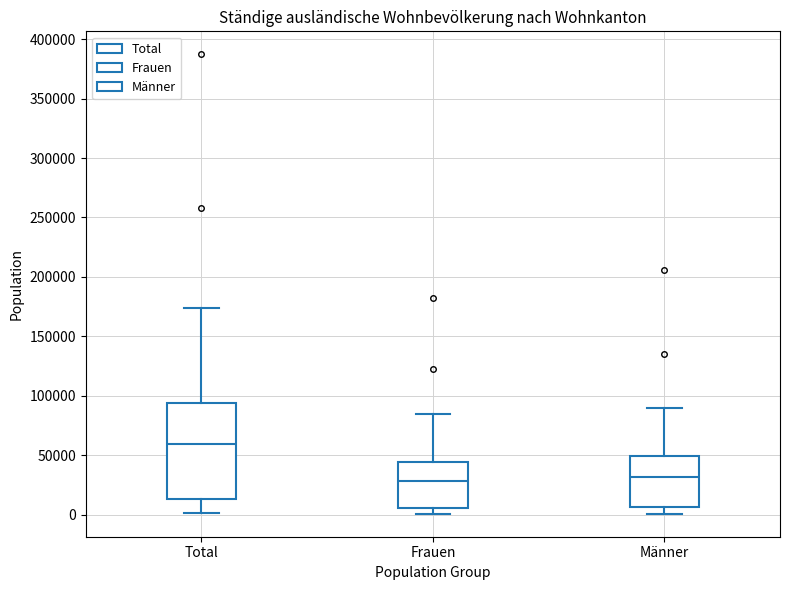

Which box has the highest median line?

Total